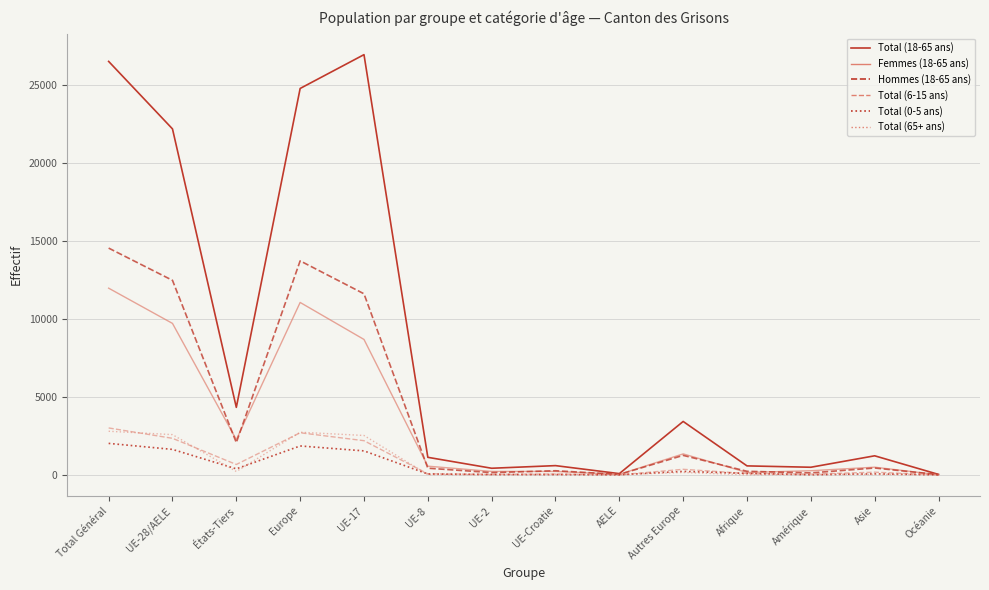

What is the greatest value displayed?

26959